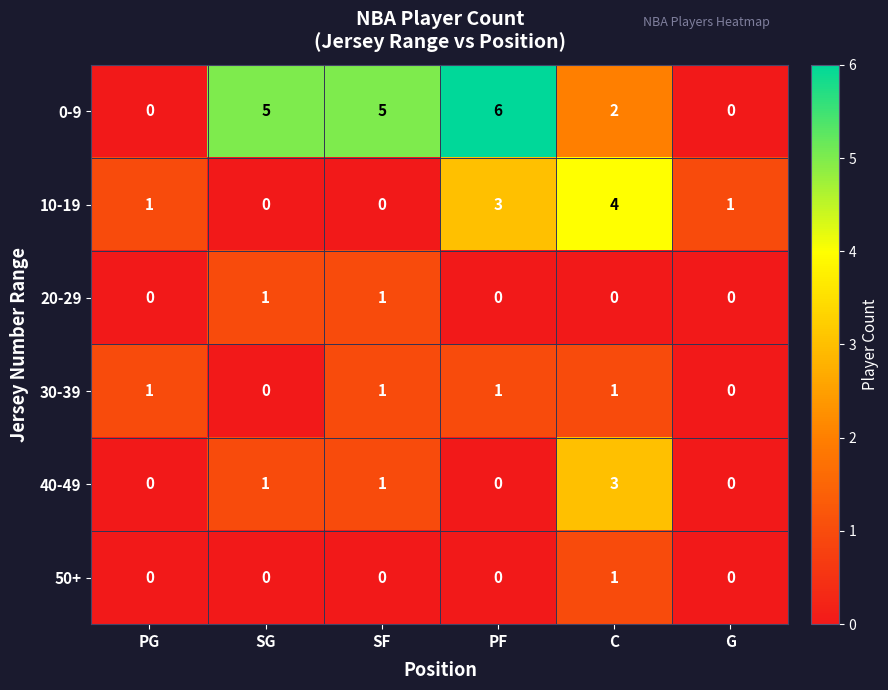

How many series are shown in this chart?

6